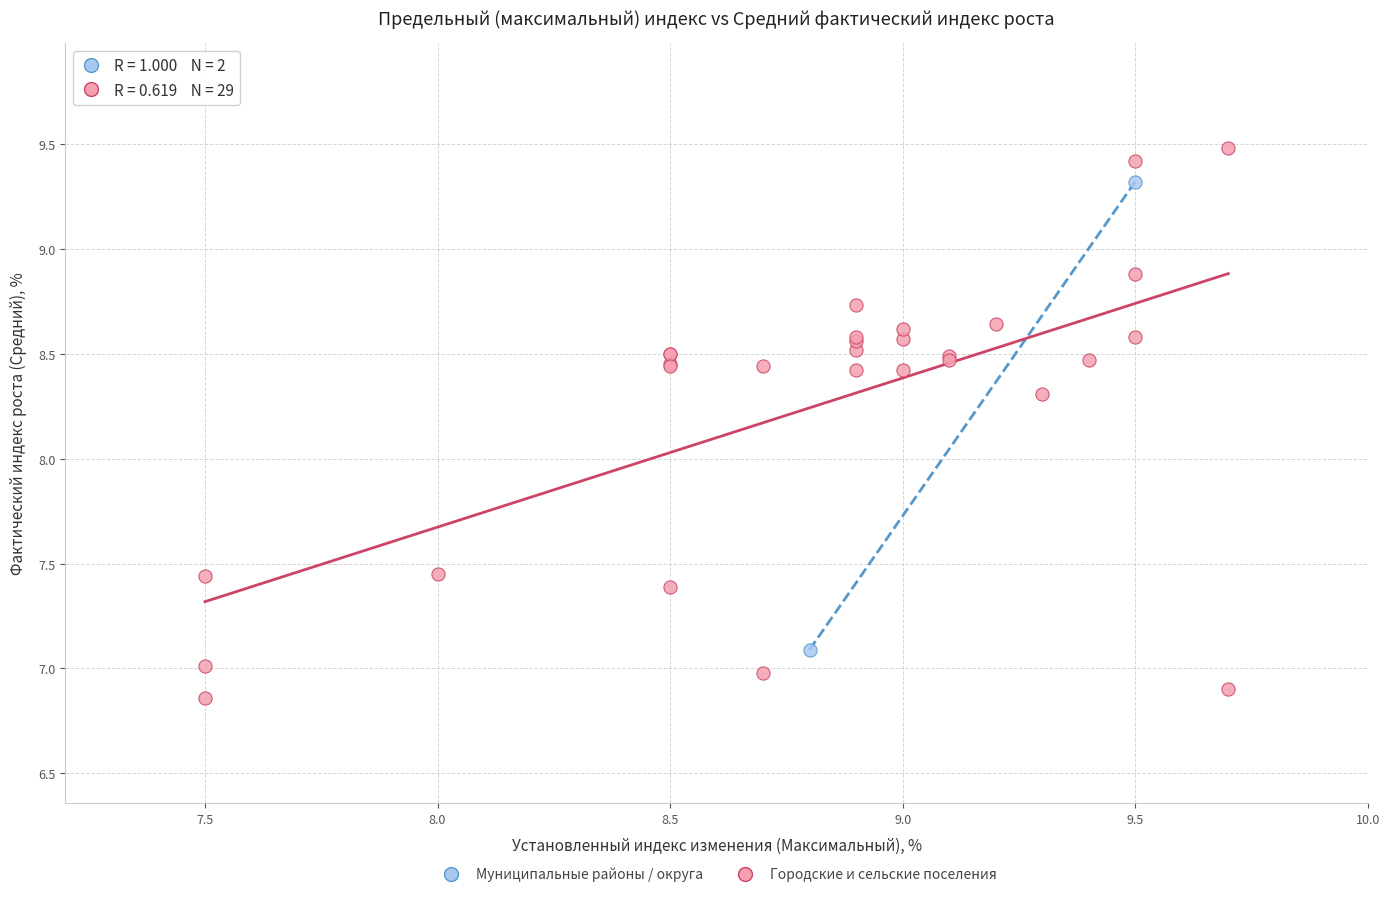

Which series has the widest spread of Y values?

Городские и сельские поселения